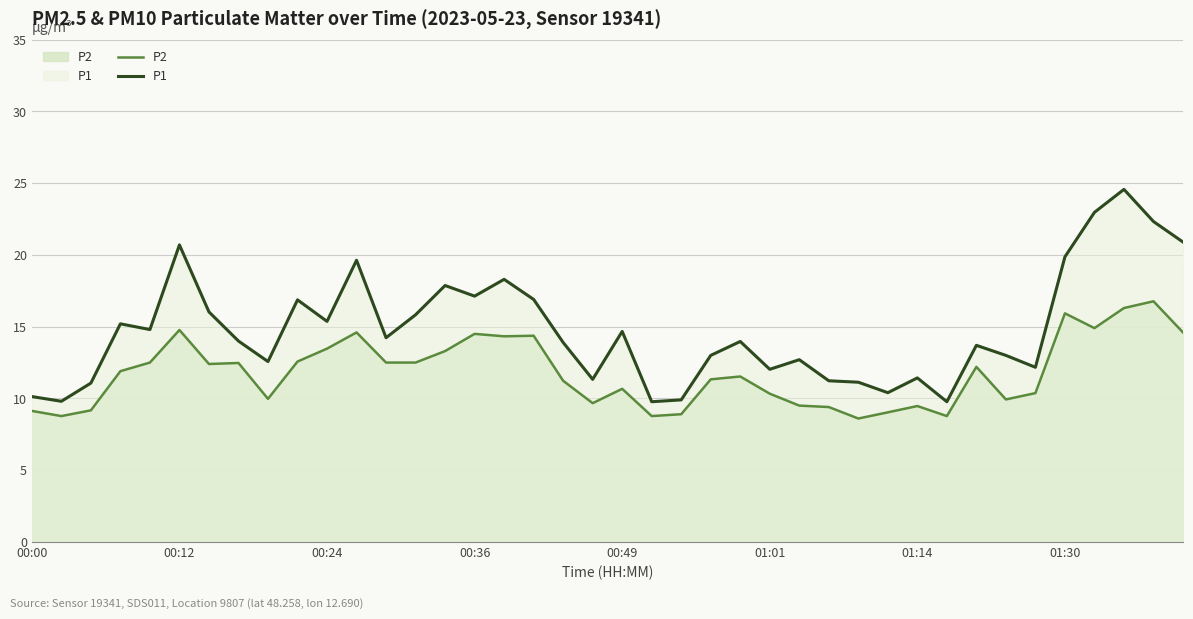

At how many categories does at least one series exceed 17?

10